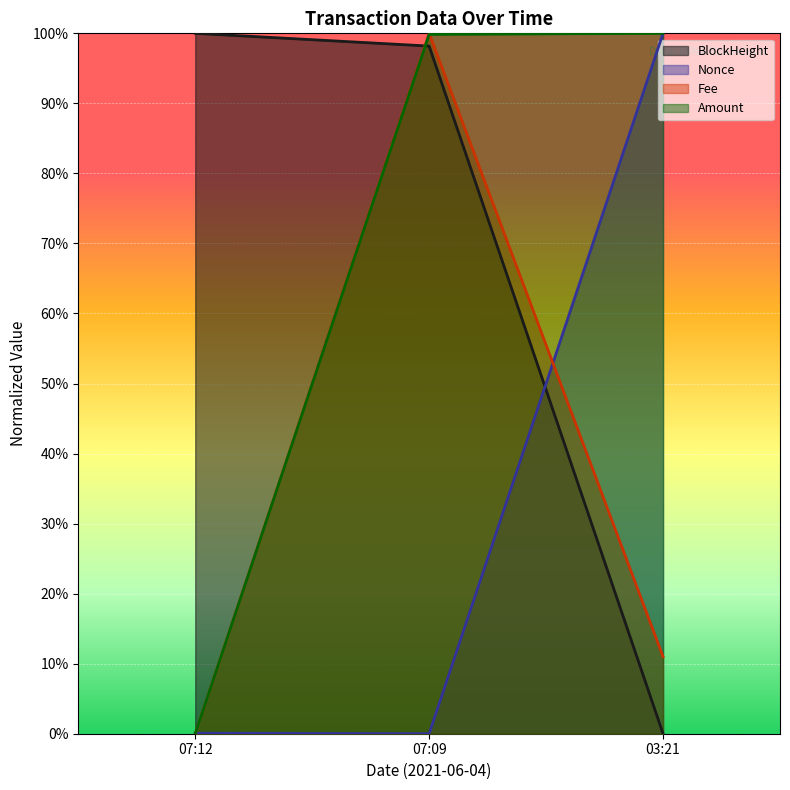

How many distinct data groups are displayed?

4